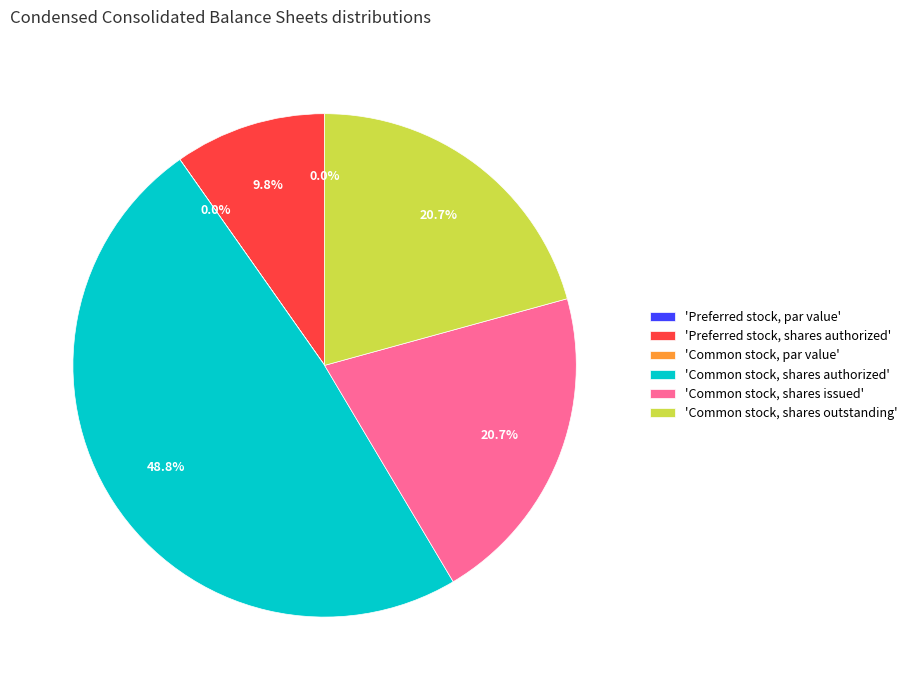

Which has a higher value, 'Common stock, shares issued' or 'Common stock, shares authorized'?

'Common stock, shares authorized'